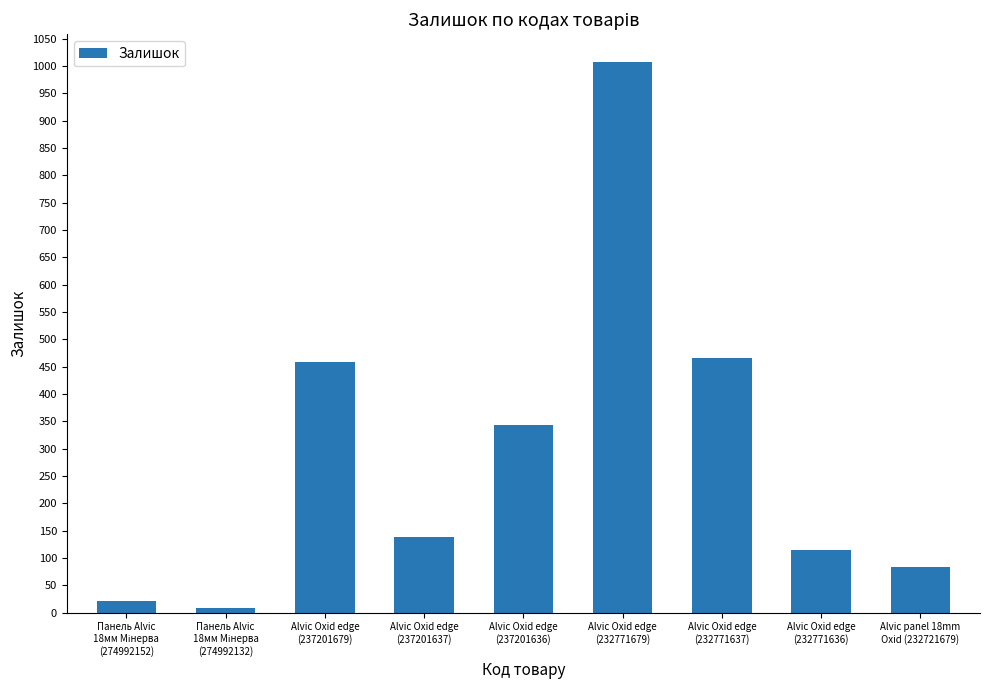

Reading left to right, extract all data points from this chart.

21	9	458	138	344	1008	465	114	84